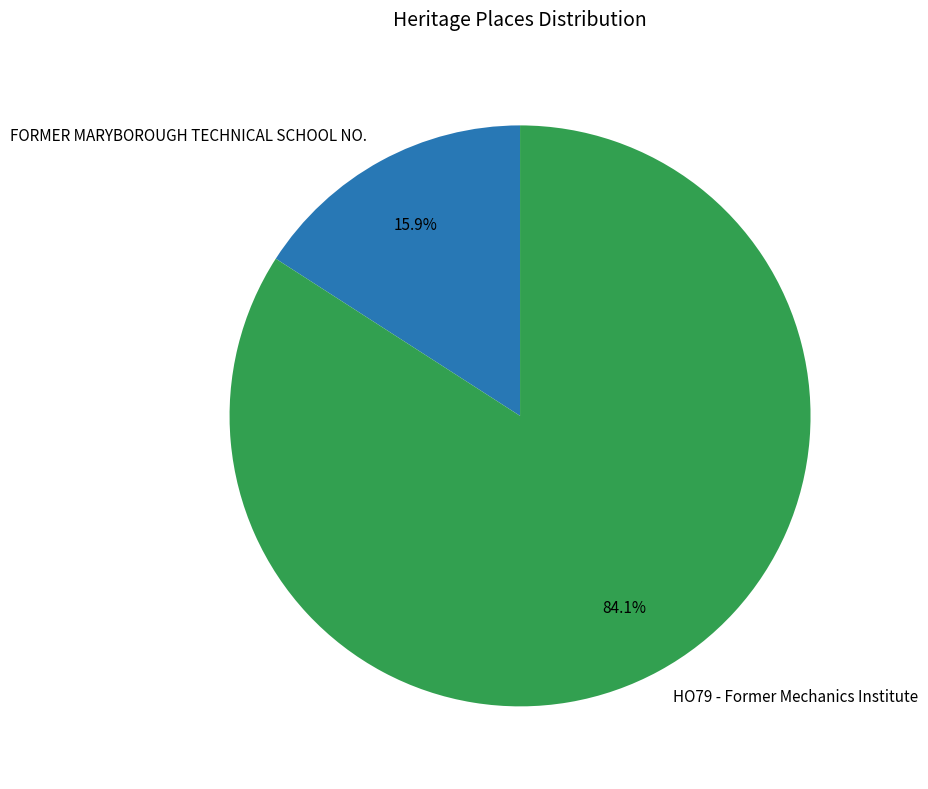

Does FORMER MARYBOROUGH TECHNICAL SCHOOL NO. account for over 50% of the chart?

No